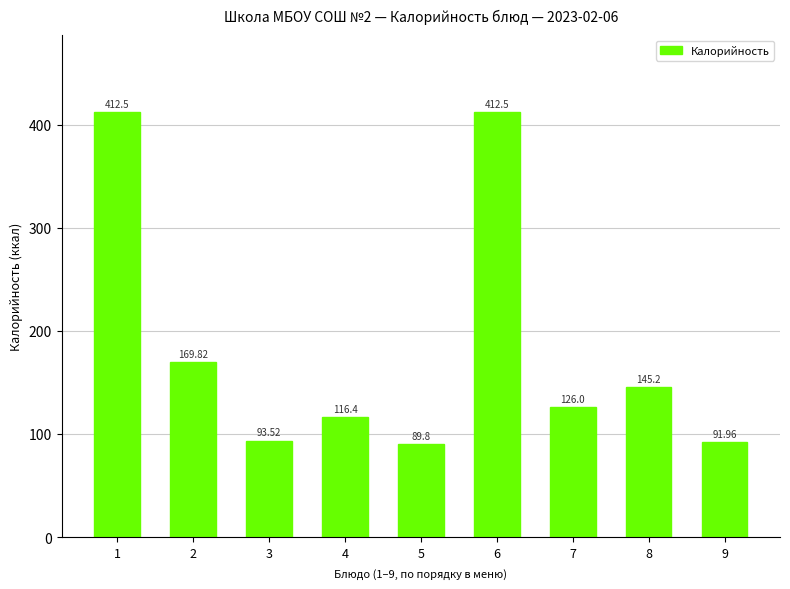

What is the value of the 2nd bar from the left?

169.8